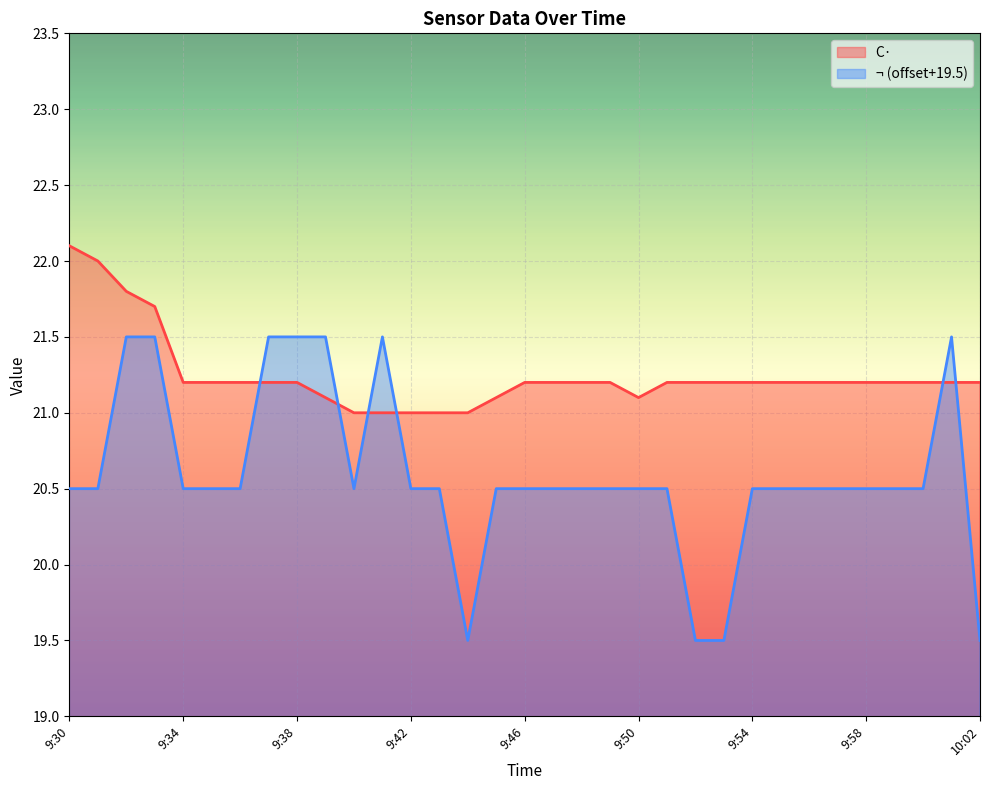

At which category is the sum across all series the highest?

9:32